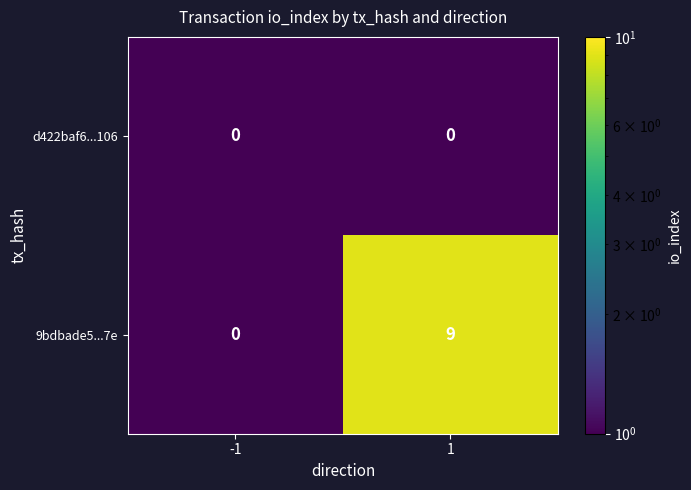

How many data points does each series have?

2